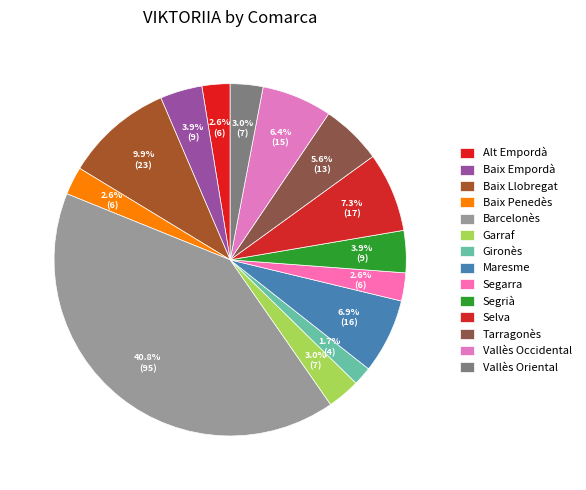

To the nearest percent, what is the combined percentage of Maresme and Baix Penedès?

9%